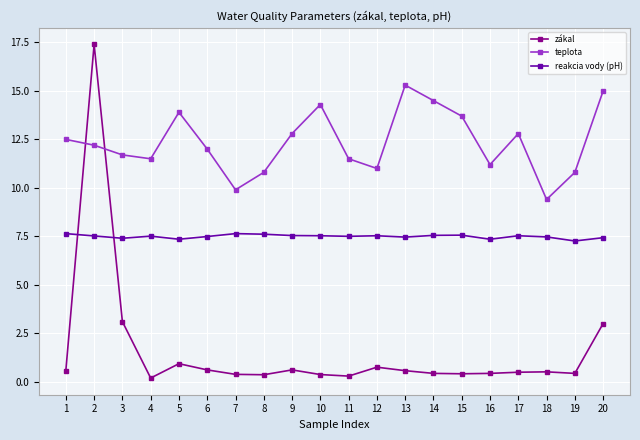

Which category has the highest value across all series?

2